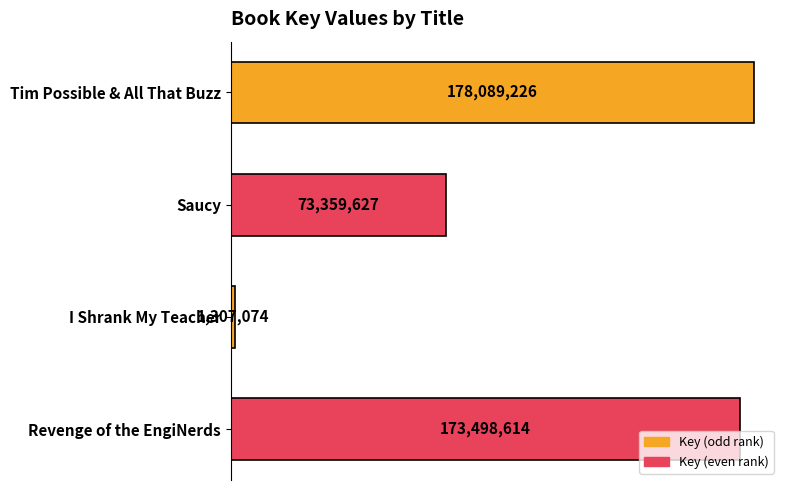

Are the bars horizontal?

Yes